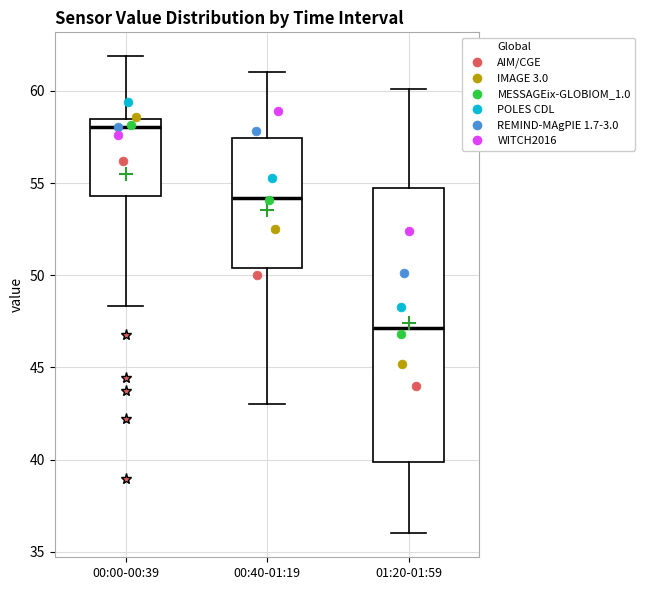

Reading left to right, transcribe this box plot: for each box, give where its median line is, the range the box spans, and where its two whiskers end, as read against the y-axis. The values are not printed on the chart, so give them approximately, as read against the axis.

00:00-00:39: median 58.0, box 54.5 to 58.5, whiskers 48.5 to 62.0
00:40-01:19: median 54.0, box 50.5 to 57.5, whiskers 43.0 to 61.0
01:20-01:59: median 47.0, box 40.0 to 54.5, whiskers 36.0 to 60.0